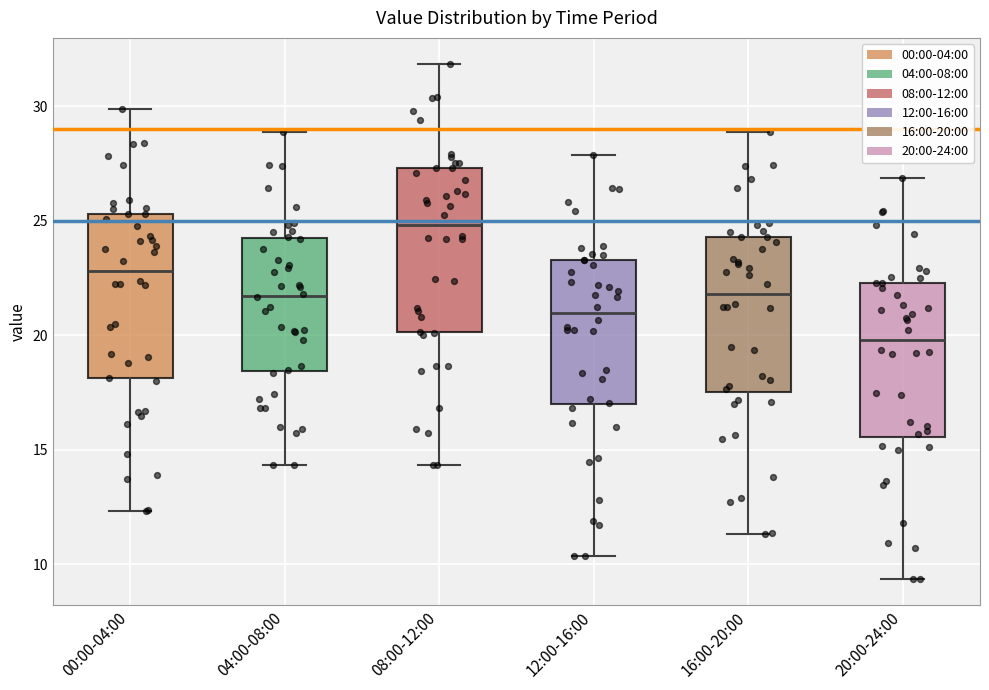

Where does the lower whisker of the box for 16:00-20:00 end on the y-axis? The values are not printed on the chart, so give them approximately, as read against the axis.

11.5